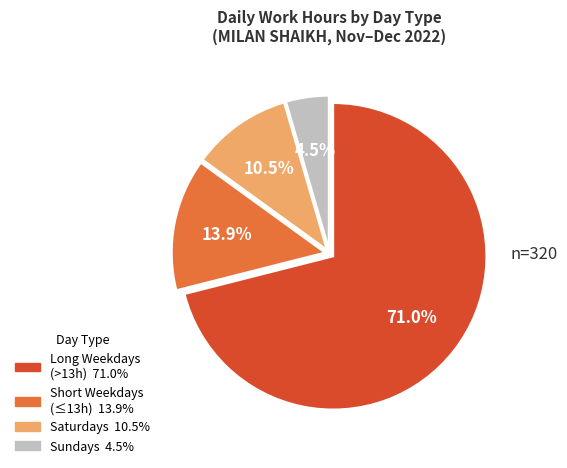

Does any single category account for the majority?

Yes